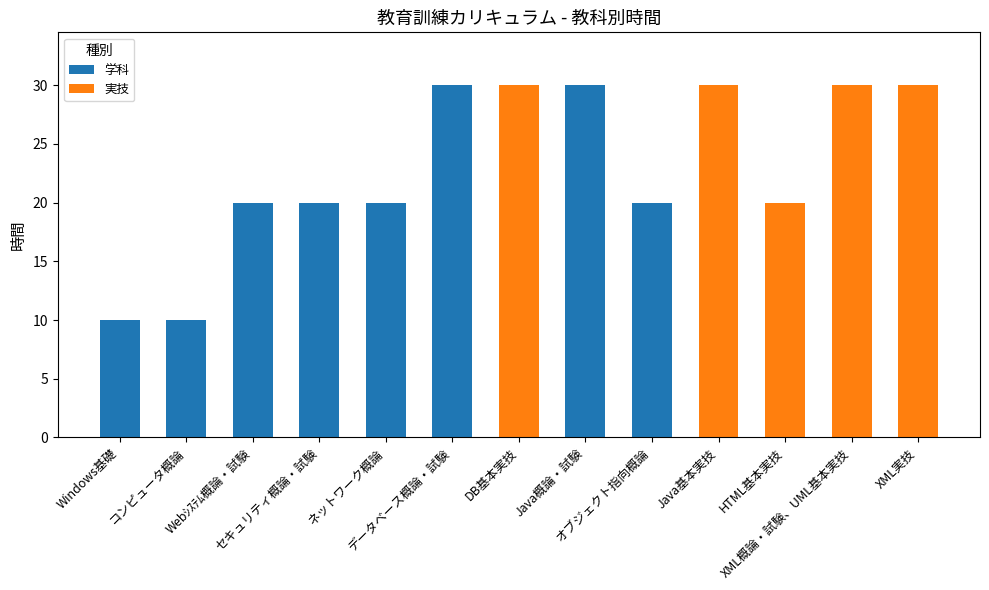

How many data points does each series have?

13